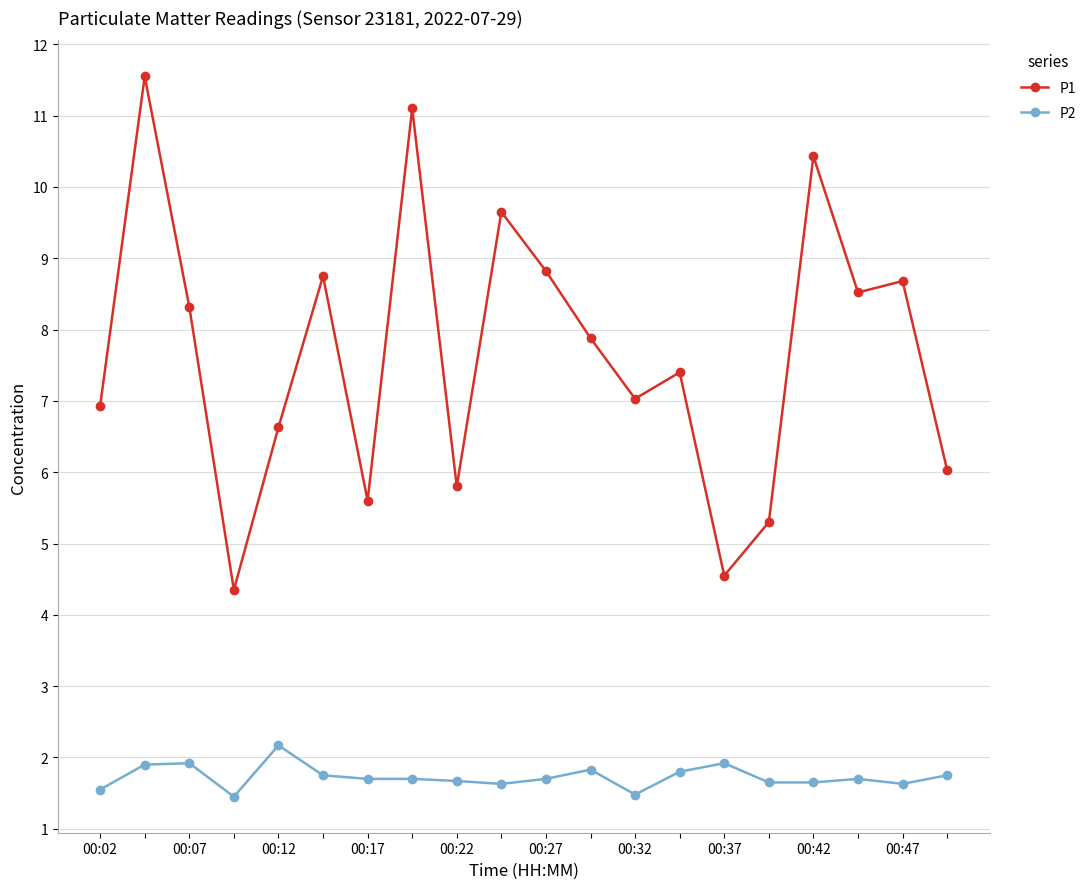

What is the maximum value for P1?

11.6